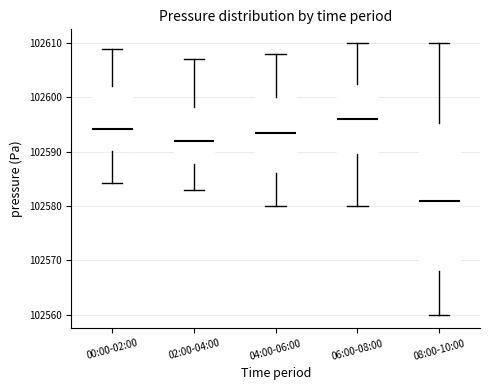

Which box's median line is the lowest?

08:00-10:00